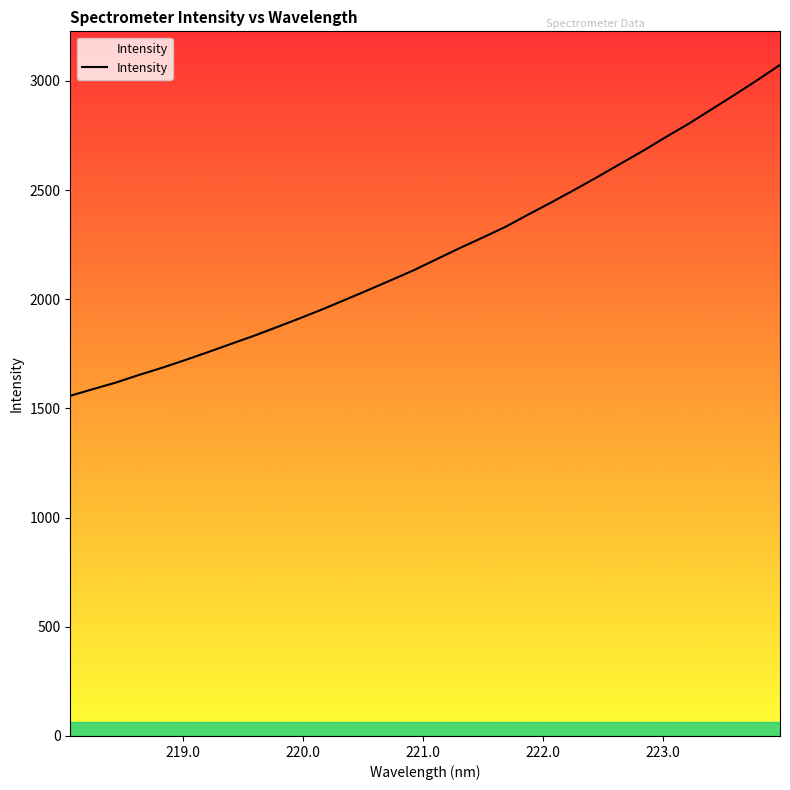

Does the chart have visible grid lines?

No